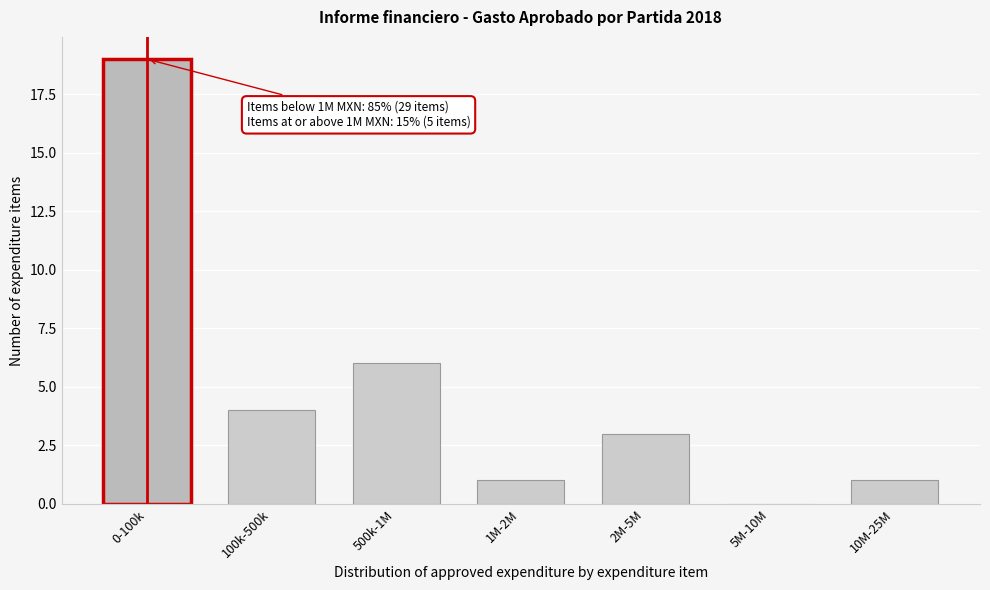

Reading left to right, what are all the values shown in this chart?

0-100k=19	100k-500k=4	500k-1M=6	1M-2M=1	2M-5M=3	5M-10M=0	10M-25M=1